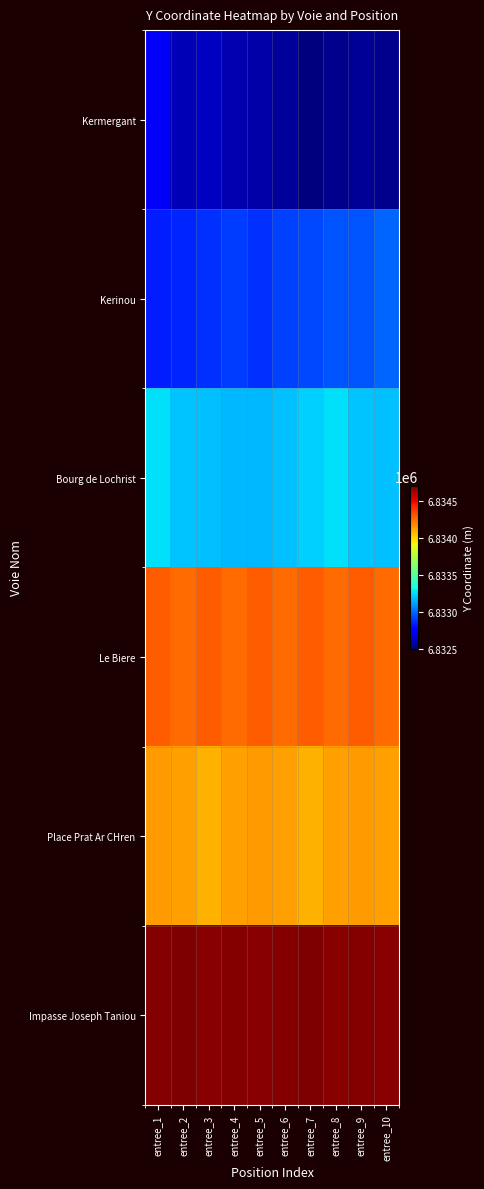

What is the difference between the highest and lowest values at entree_5?

2107.8